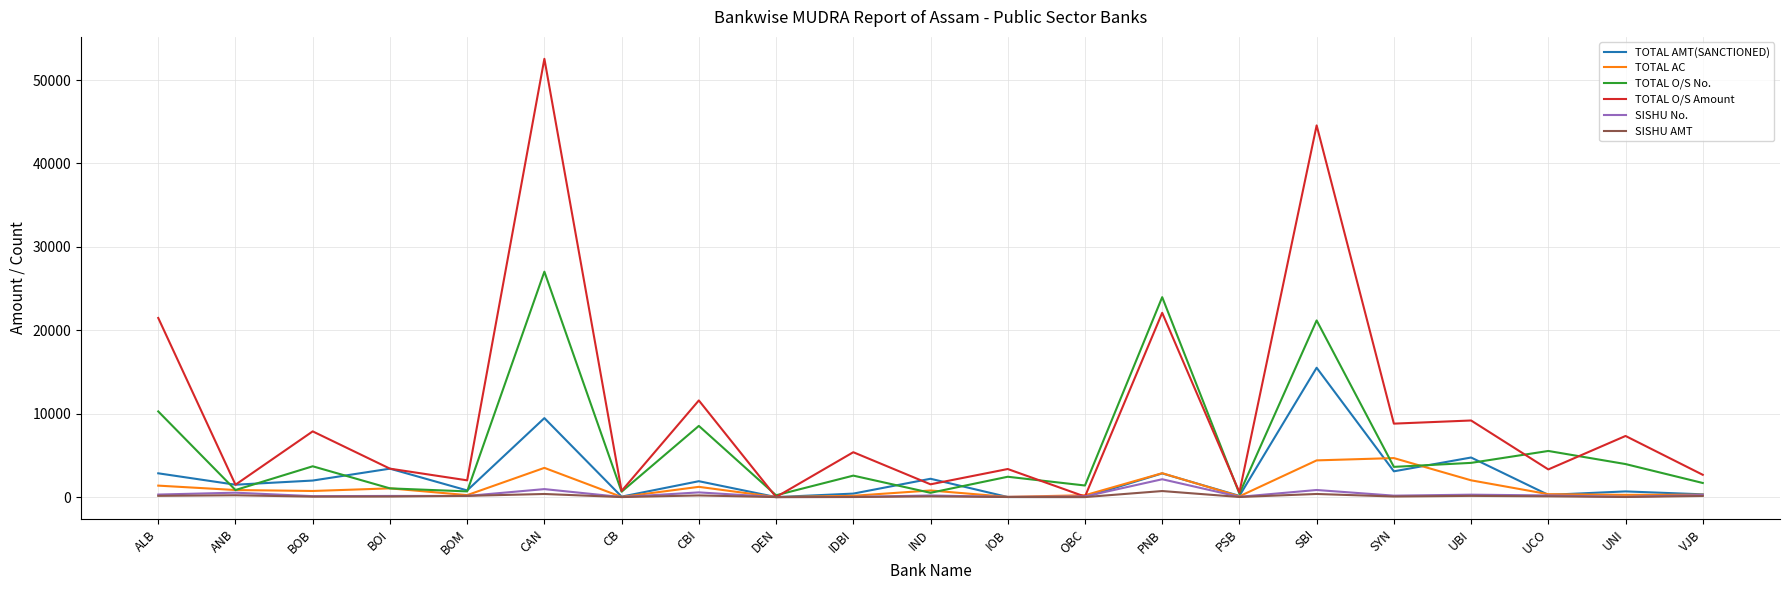

Does the chart display data point markers on the line(s)?

No